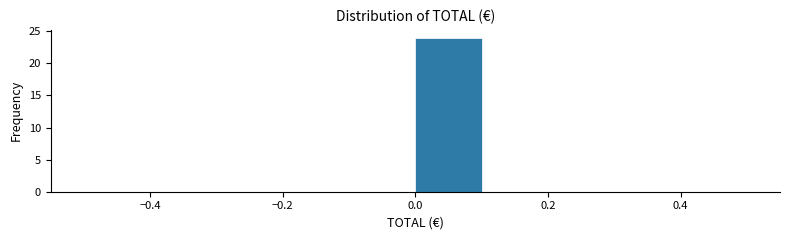

Reading left to right, list every bar in this chart as the range it spans on the x-axis followed by its height. The values are not printed on the chart, so give them approximately, as read against the axis.

-0.5 to -0.4: 0
-0.4 to -0.3: 0
-0.3 to -0.2: 0
-0.2 to -0.1: 0
-0.1 to 0.0: 0
0.0 to 0.1: 24
0.1 to 0.2: 0
0.2 to 0.3: 0
0.3 to 0.4: 0
0.4 to 0.5: 0